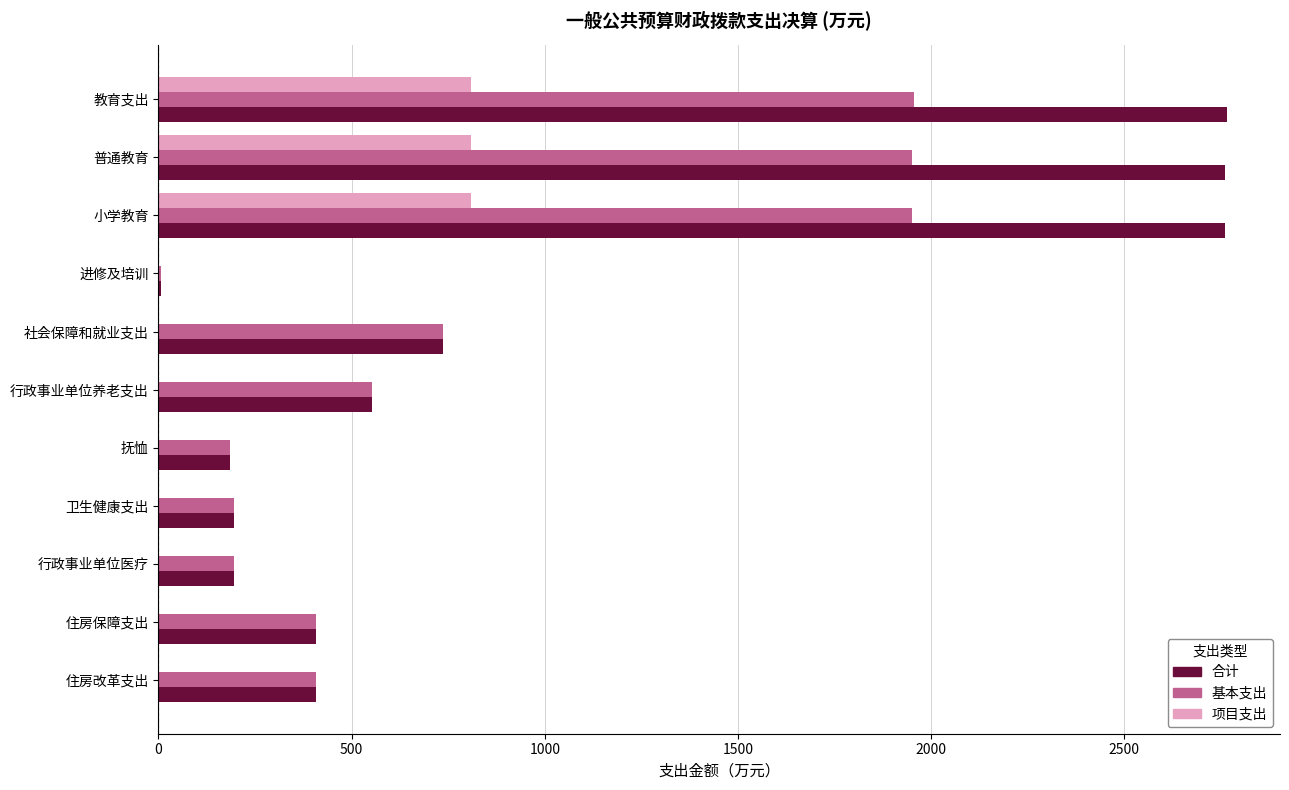

What is the sum of the 合计 values at 行政事业单位养老支出 and 行政事业单位医疗?

746.9